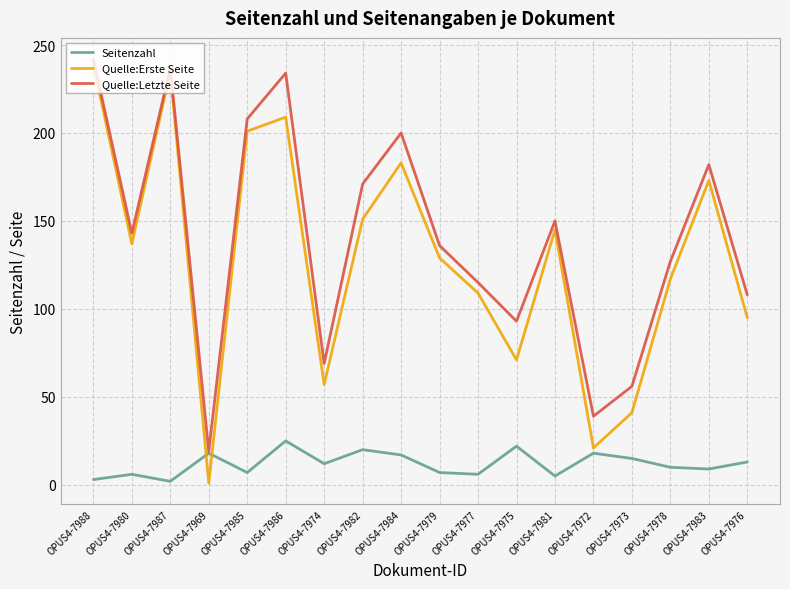

How many intersections are there between Quelle:Erste Seite and Seitenzahl?

2